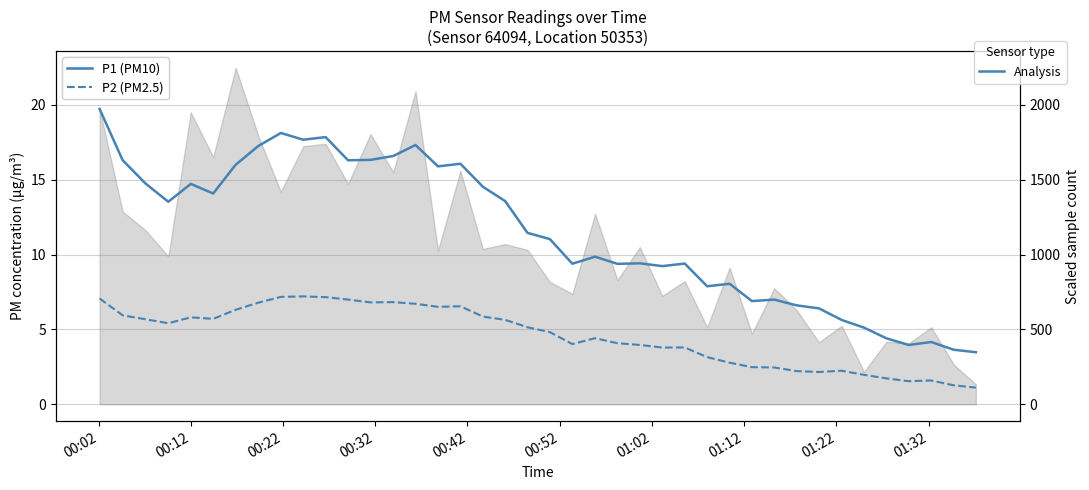

True or false: P1 (PM10) and P2 (PM2.5) intersect in this chart.

False